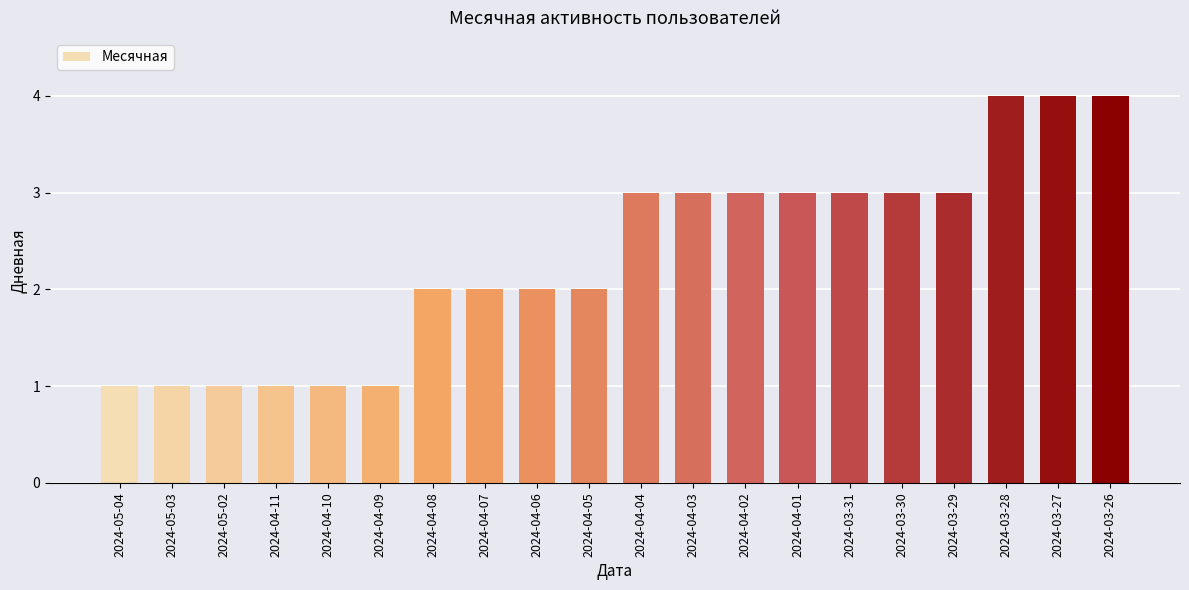

What is the sum of the values at 2024-03-26 and 2024-04-09?

5